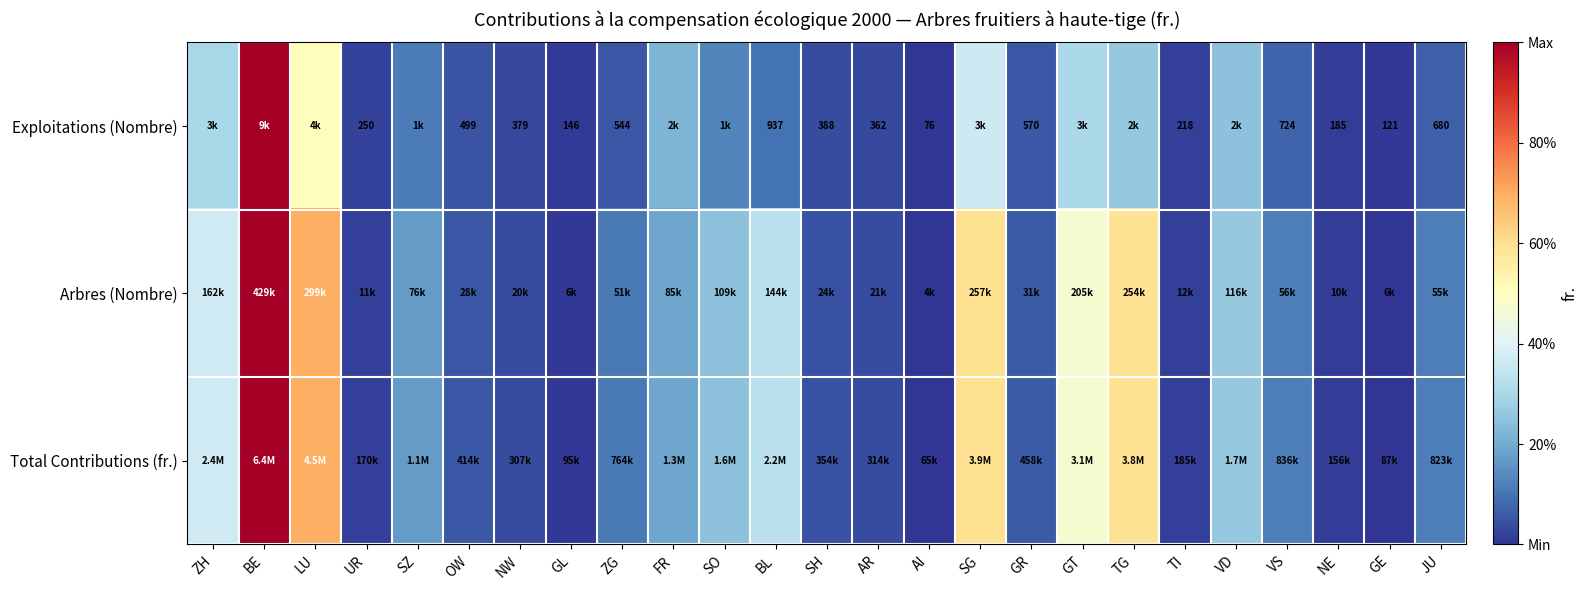

List the labels in order of Exploitations (Nombre) value, smallest first.

AI, GE, GL, NE, TI, UR, AR, NW, SH, OW, ZG, GR, JU, VS, BL, SZ, SO, FR, VD, TG, ZH, GT, SG, LU, BE